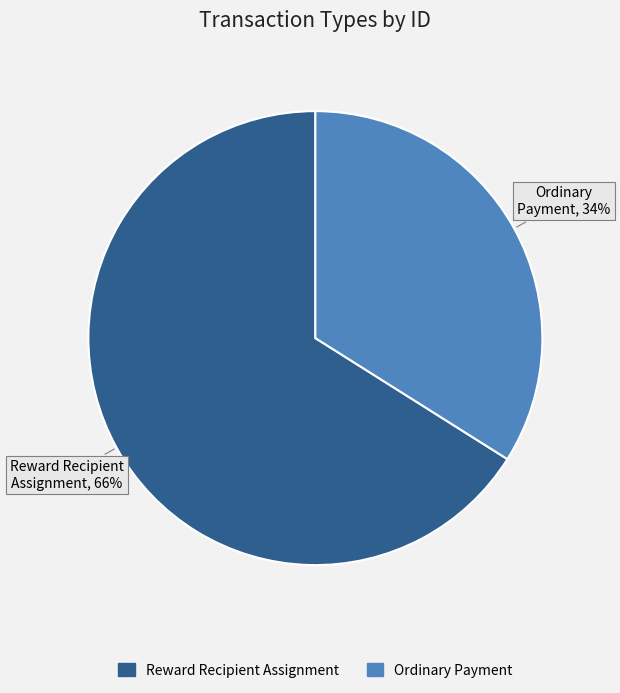

Is the sum of Ordinary Payment and Reward Recipient Assignment greater than half?

Yes